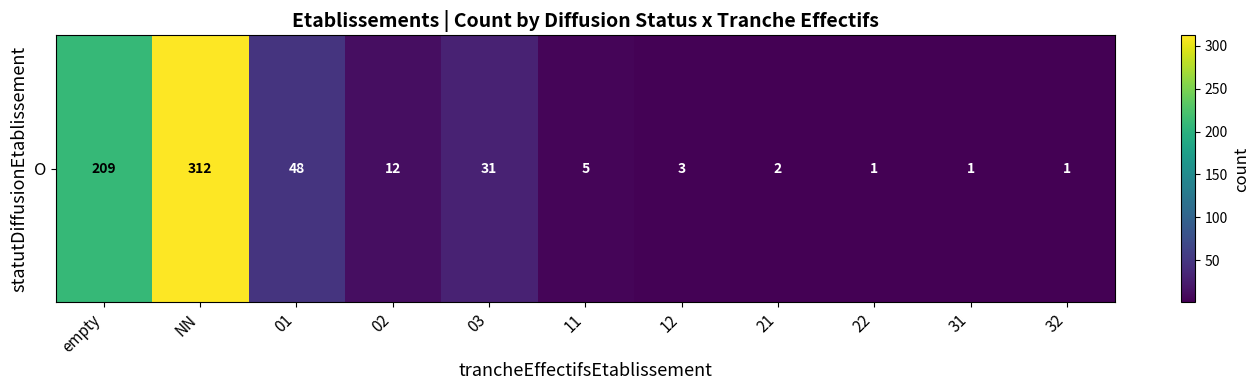

Reading left to right, transcribe all the data shown in this chart.

209	312	48	12	31	5	3	2	1	1	1